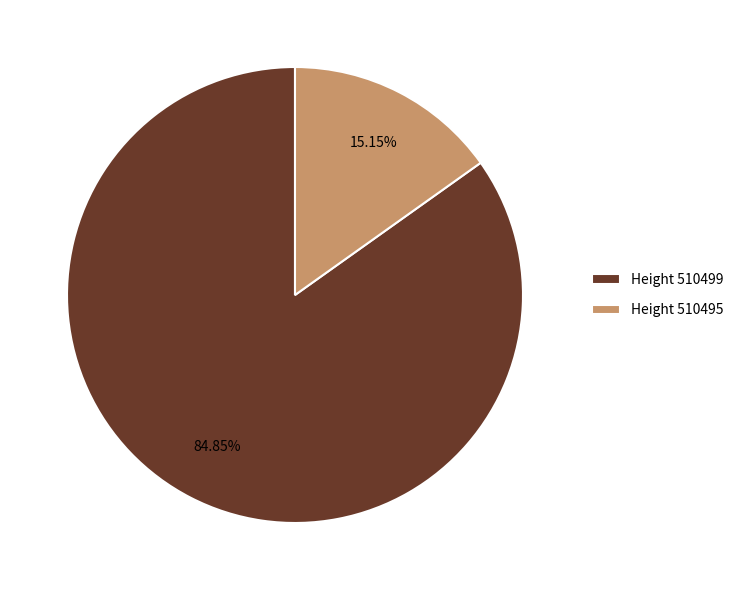

Is the sum of Height 510499 and Height 510495 greater than half?

Yes